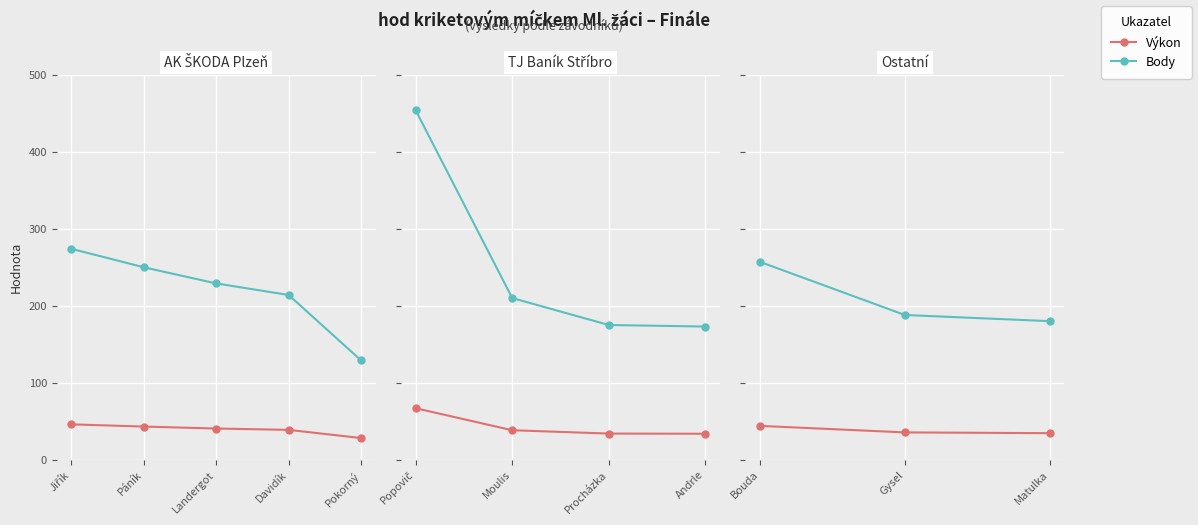

Between Matulka and Gysel, which is larger?

Gysel